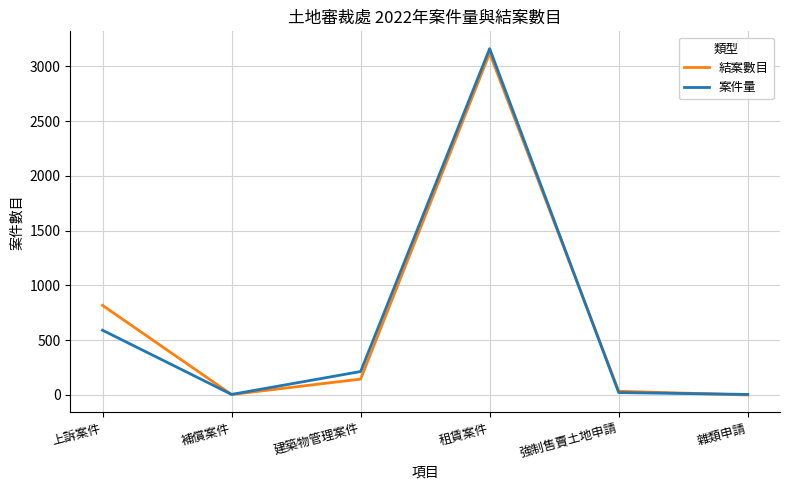

Where is 結案數目 nearest to the value 1560?

上訴案件